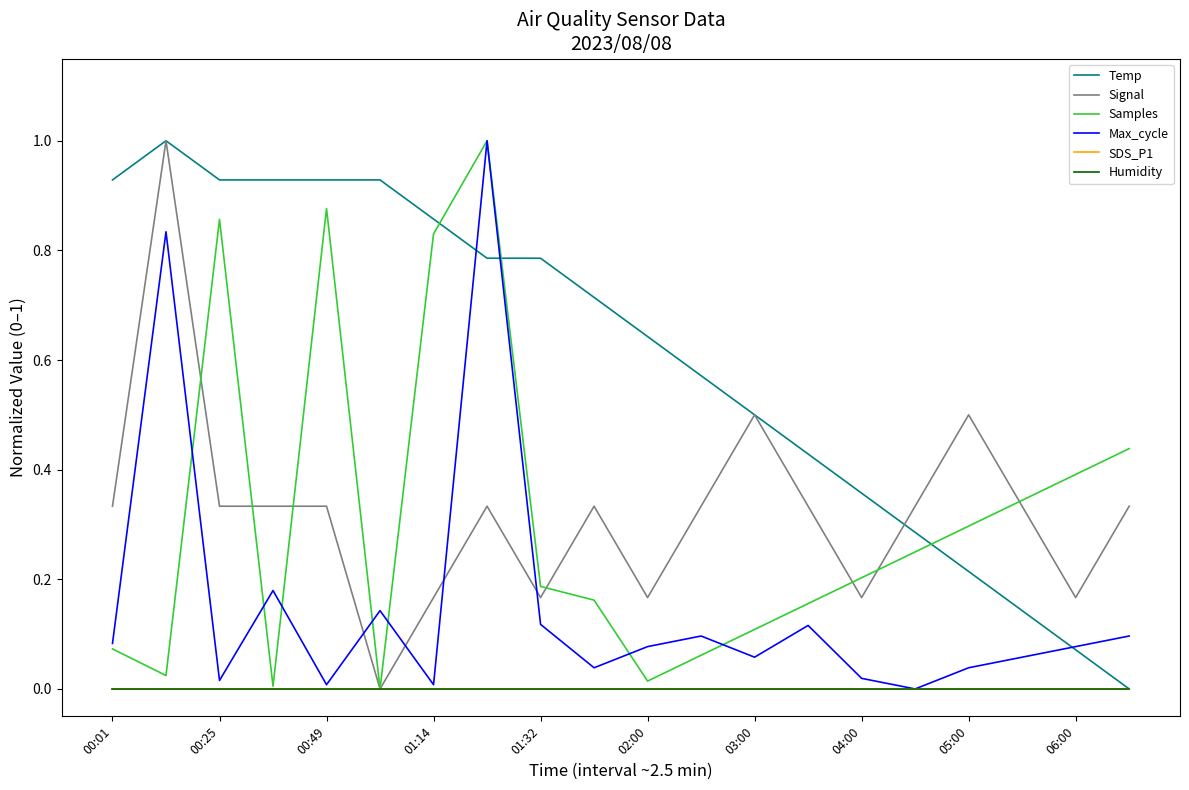

True or false: SDS_P1 has more than 1 interior local peaks.

False